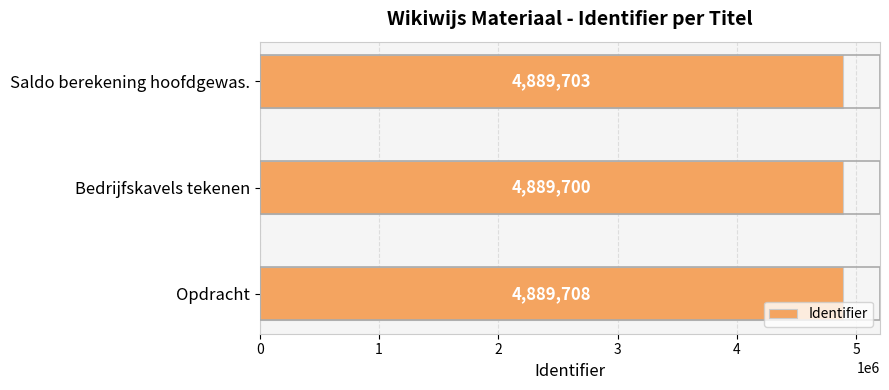

What is the smallest value displayed?

4889700